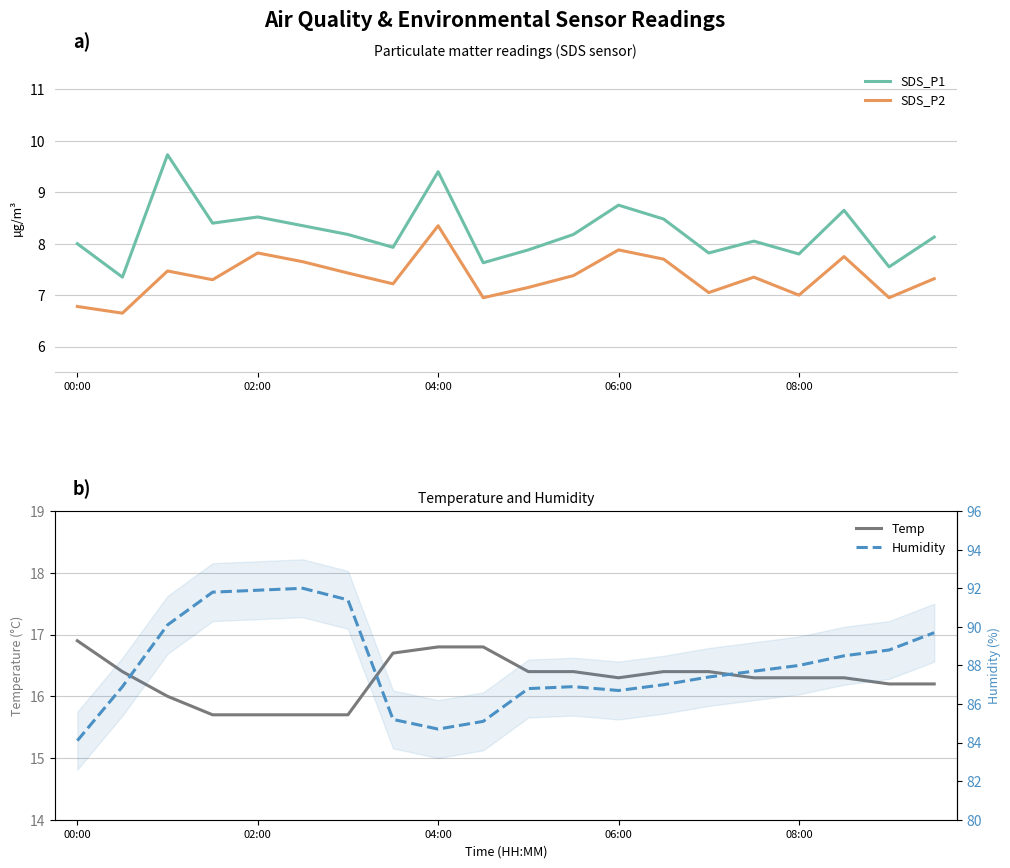

What position from the left is 18?

19